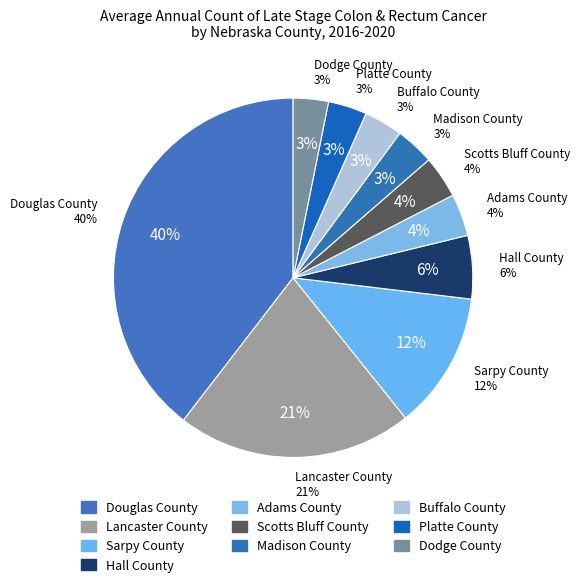

Rank the categories by value from highest to lowest.

Douglas County, Lancaster County, Sarpy County, Hall County, Adams County, Scotts Bluff County, Madison County, Buffalo County, Platte County, Dodge County